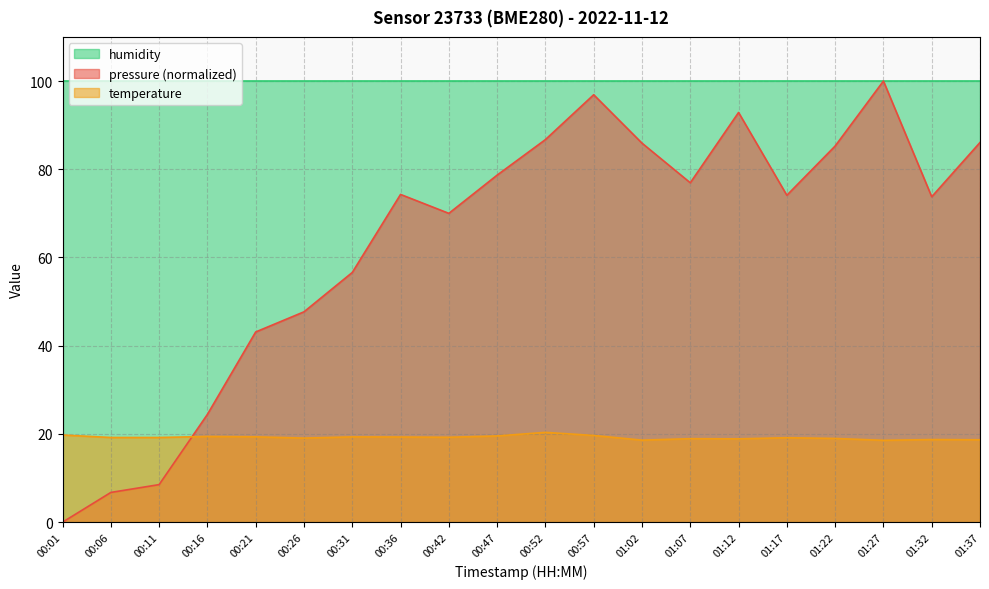

What are all the series names shown in the legend?

humidity, pressure (normalized), temperature